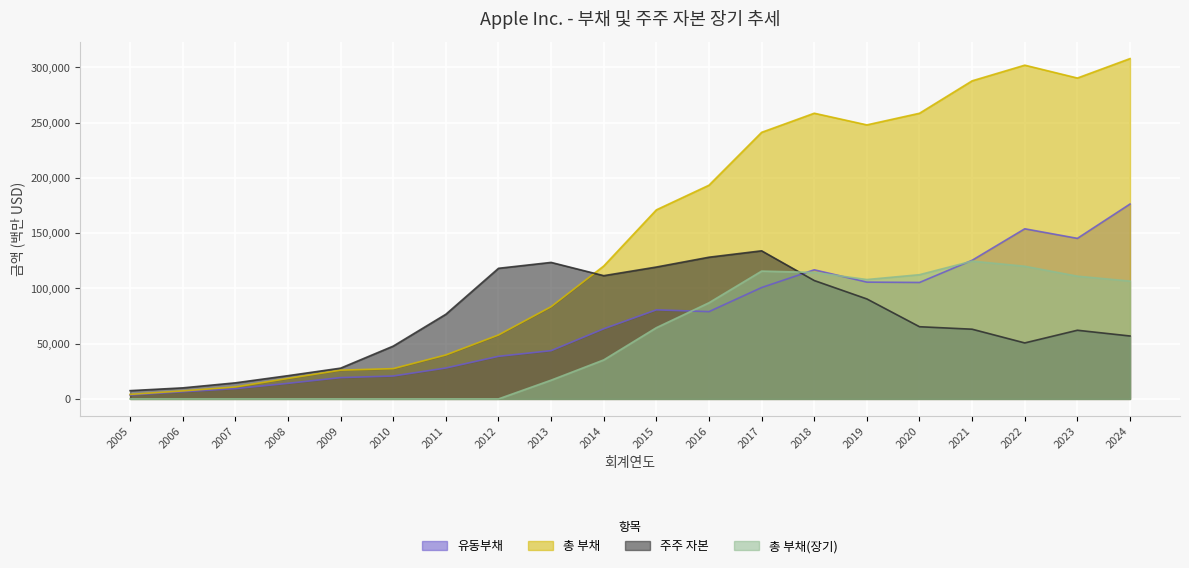

The value of 유동부채 at 2016 is 40570. True or false?

False